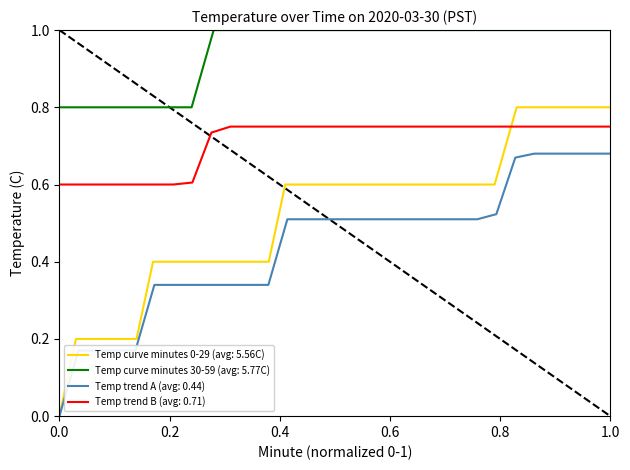

Count the number of categories in the chart.

30